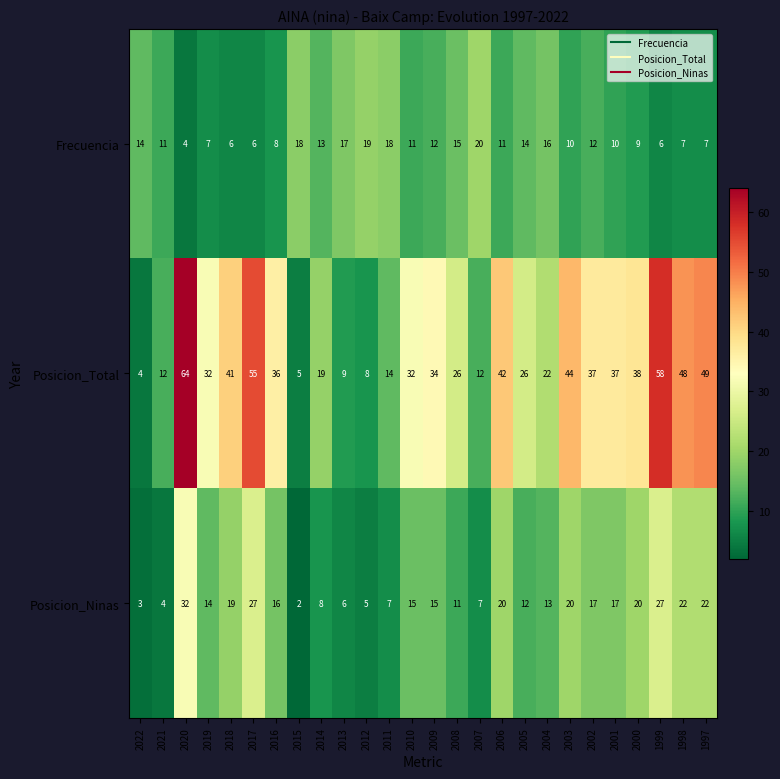

The Posicion_Total series shows 34 at 2009. True or false?

True